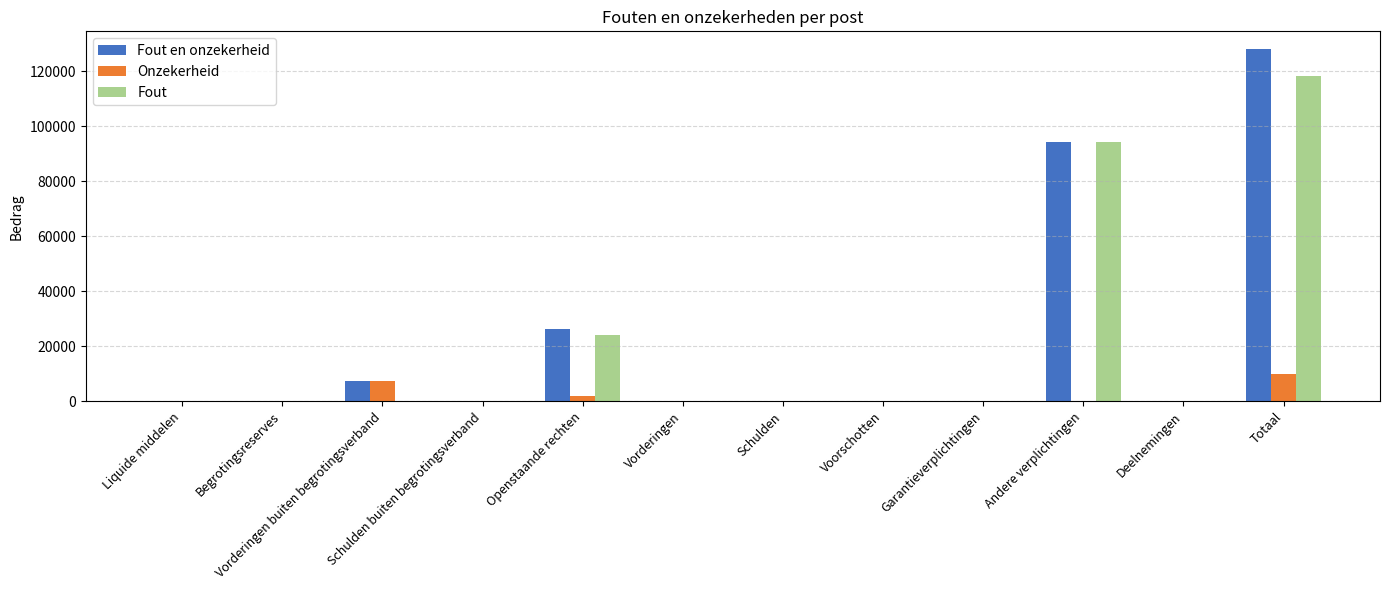

Is the value of Fout en onzekerheid at Liquide middelen greater than the value of Fout at Andere verplichtingen?

No